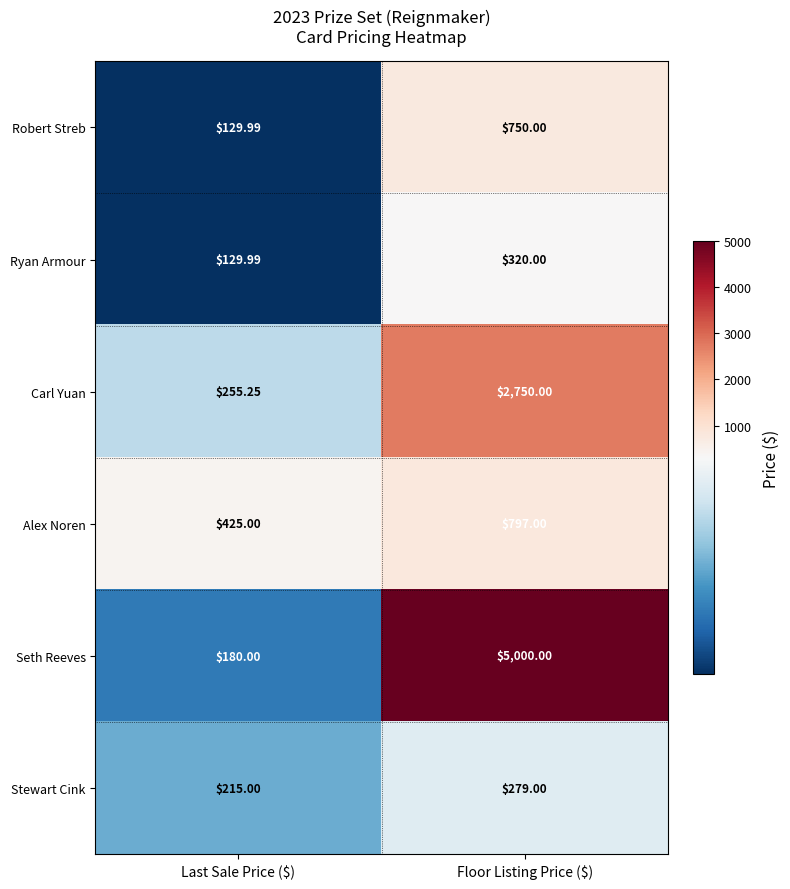

At Floor Listing Price ($), list the series in order from largest to smallest.

Seth Reeves, Carl Yuan, Alex Noren, Robert Streb, Ryan Armour, Stewart Cink